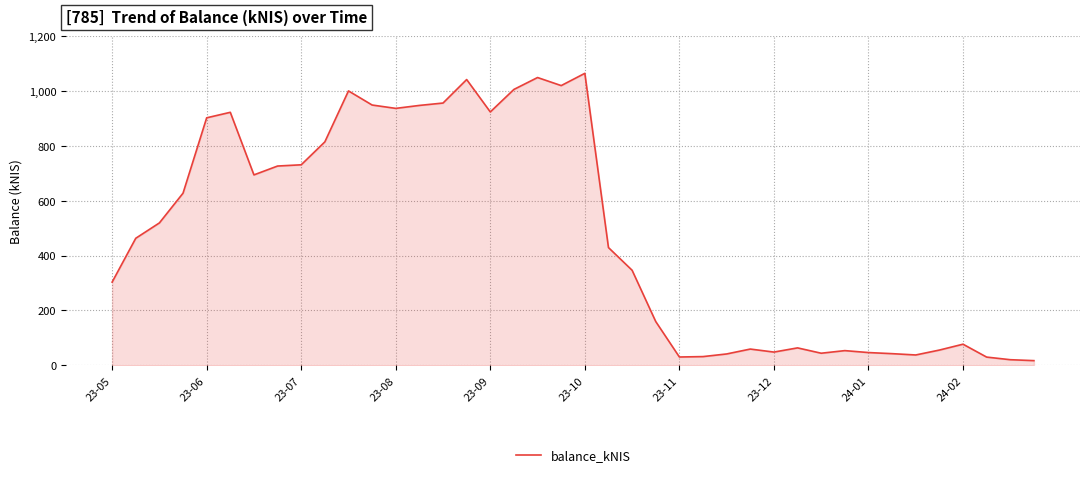

What is the greatest value displayed?

1064.8